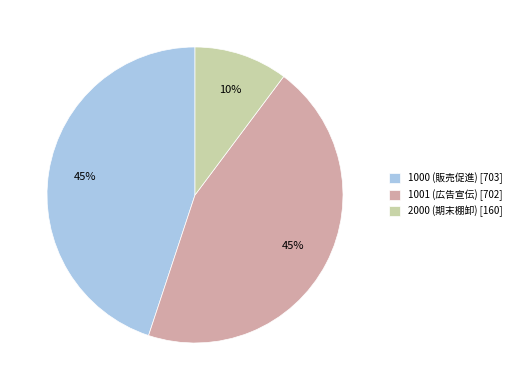

Count the number of slices in the pie.

3